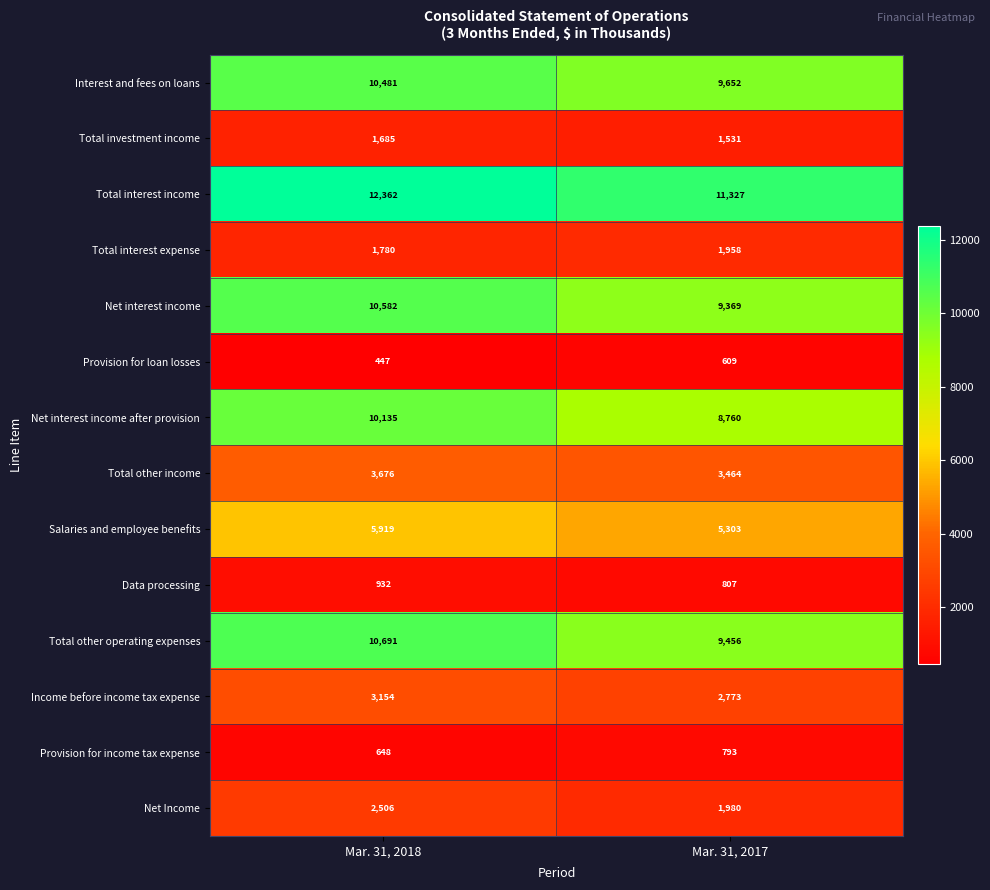

Count the number of data series in this chart.

14